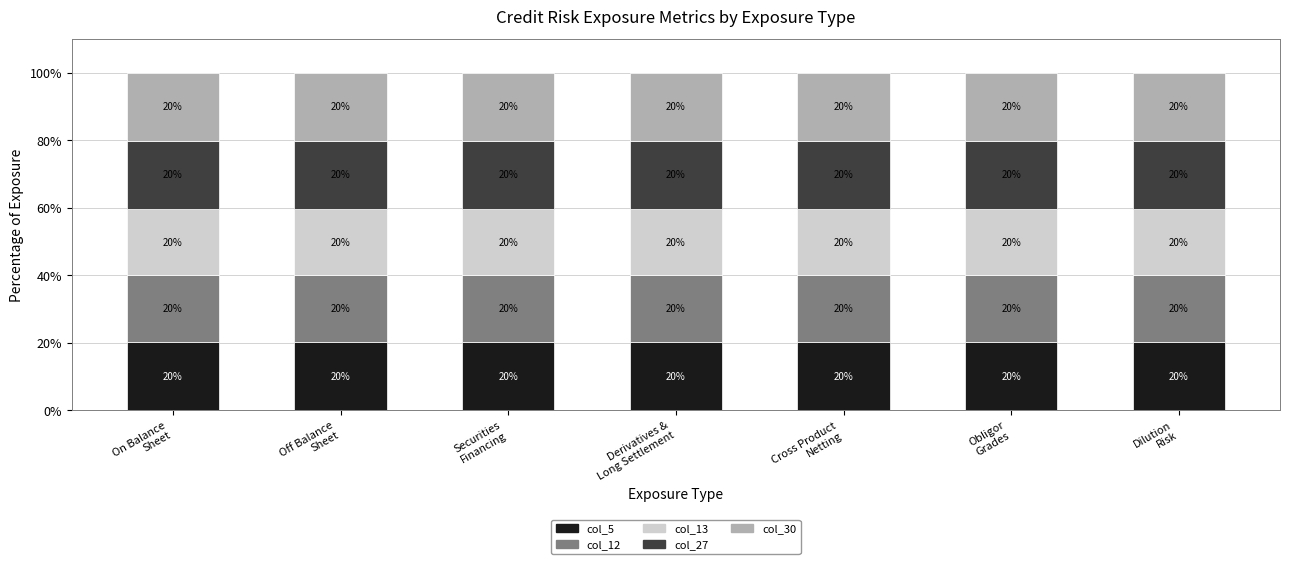

True or false: col_30 (Expected loss) has a value of 33.9 at Derivatives &
Long Settlement.

False